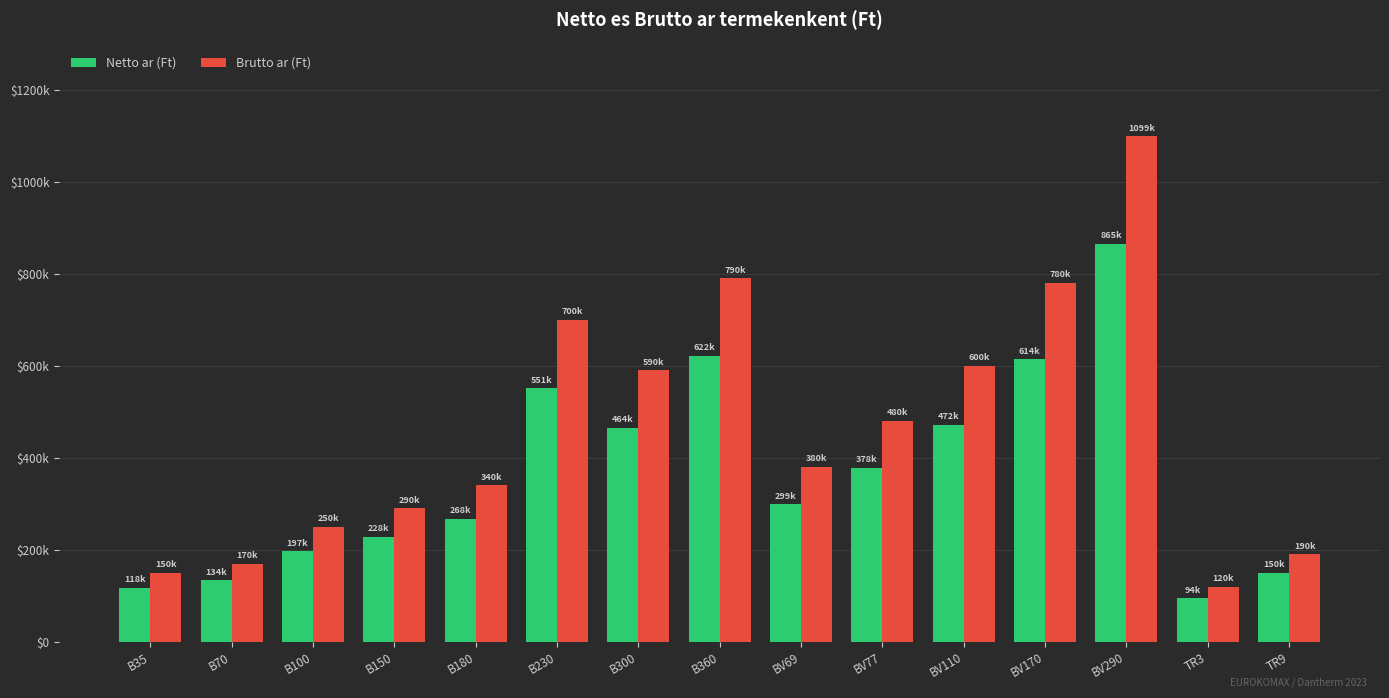

What are all the series names shown in the legend?

Netto ar (Ft), Brutto ar (Ft)